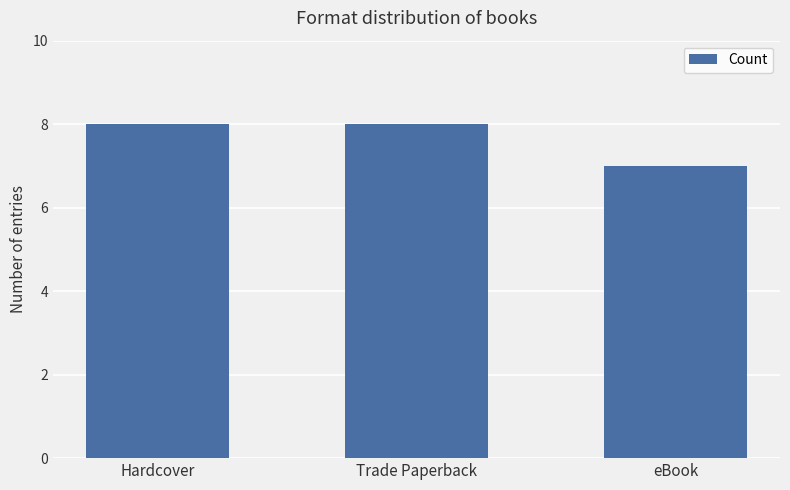

Which label corresponds to the smallest value in the chart?

eBook